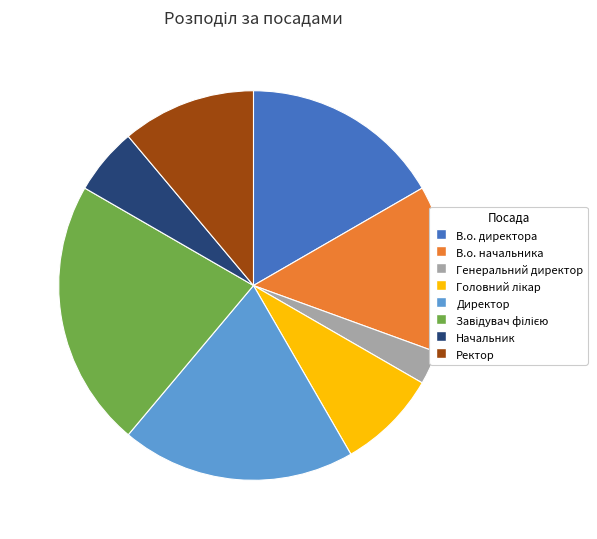

What is the smallest slice in the pie chart?

Генеральний директор